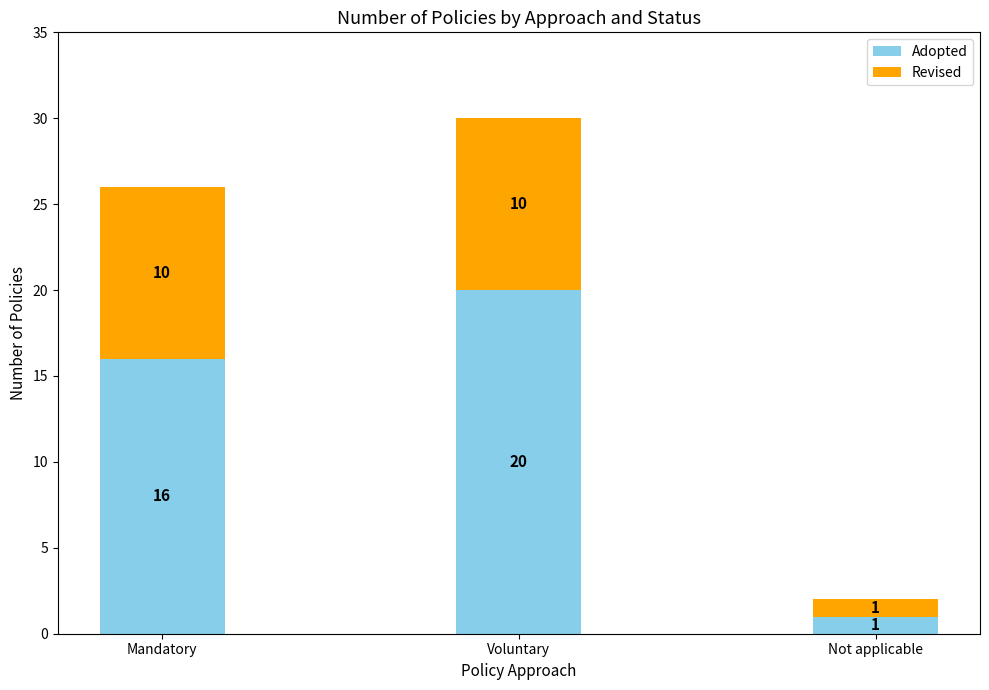

At which category is the sum across all series the highest?

Voluntary